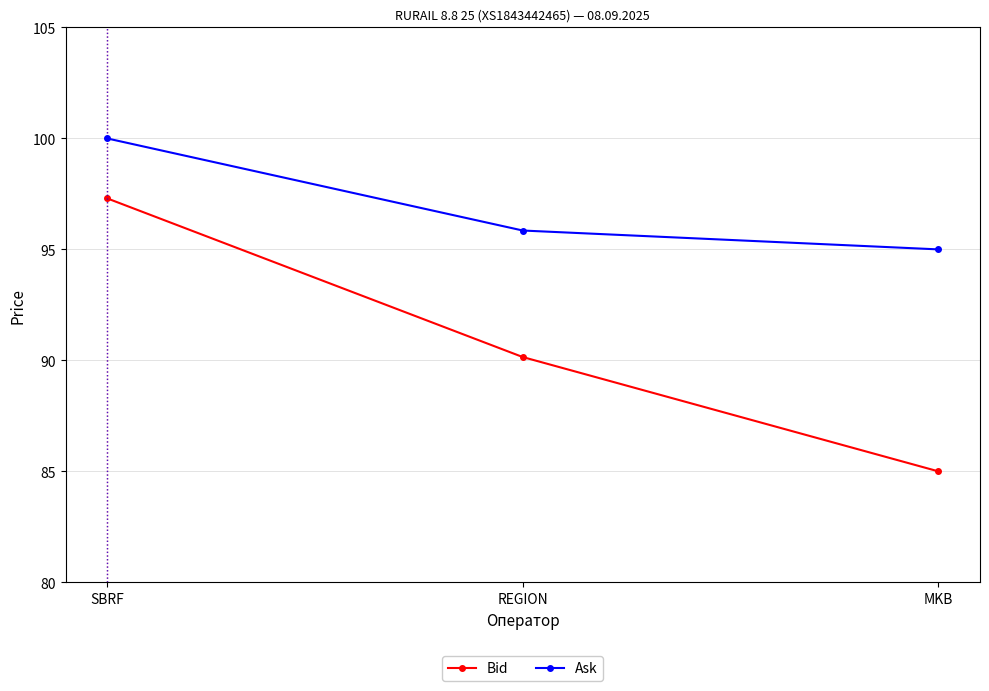

Is it true that Bid equals 148.1 at SBRF?

False